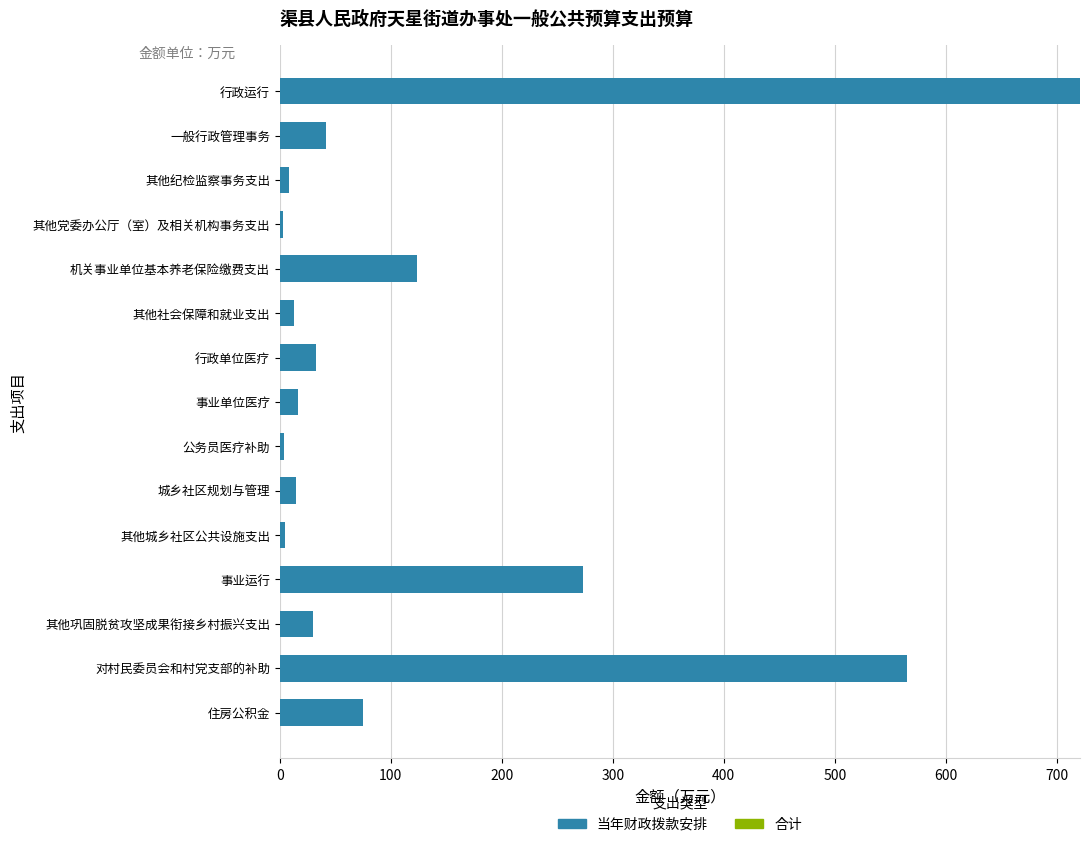

The chart shows a value of 263.5 at 对村民委员会和村党支部的补助. True or false?

False